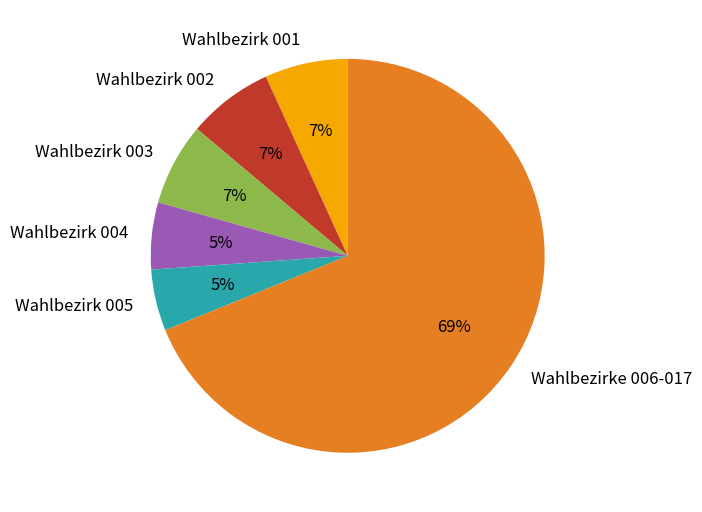

Approximately how many times larger is the value at Wahlbezirk 002 compared to Wahlbezirk 005?

1.4